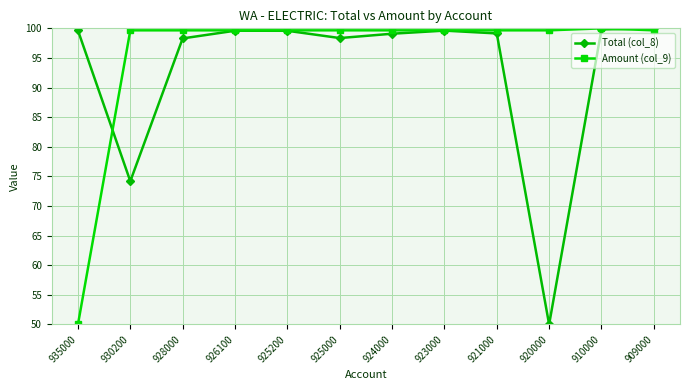

What is the value of the Total (col_8) point at the 5th from the left?

99.6